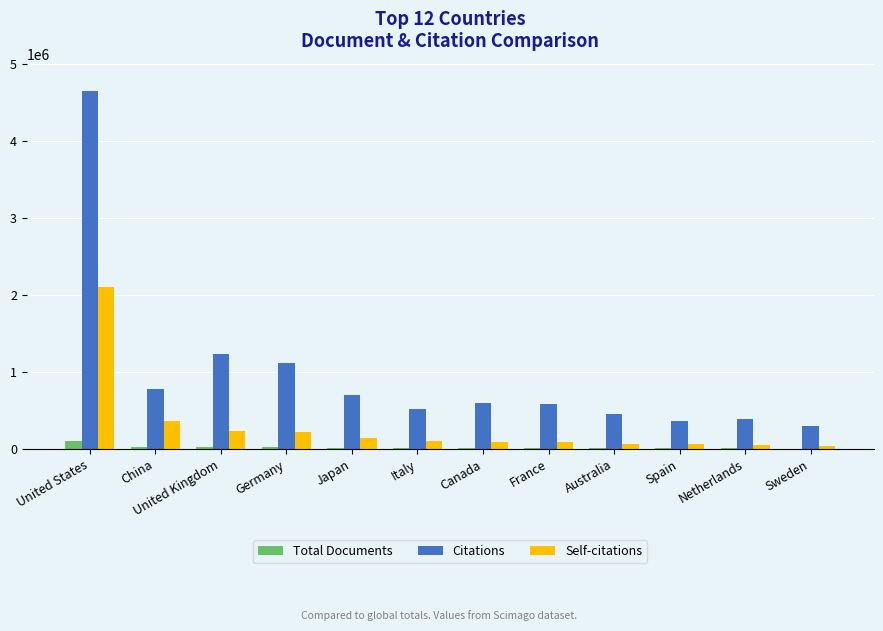

The Citations series shows 578463 at United Kingdom. True or false?

False